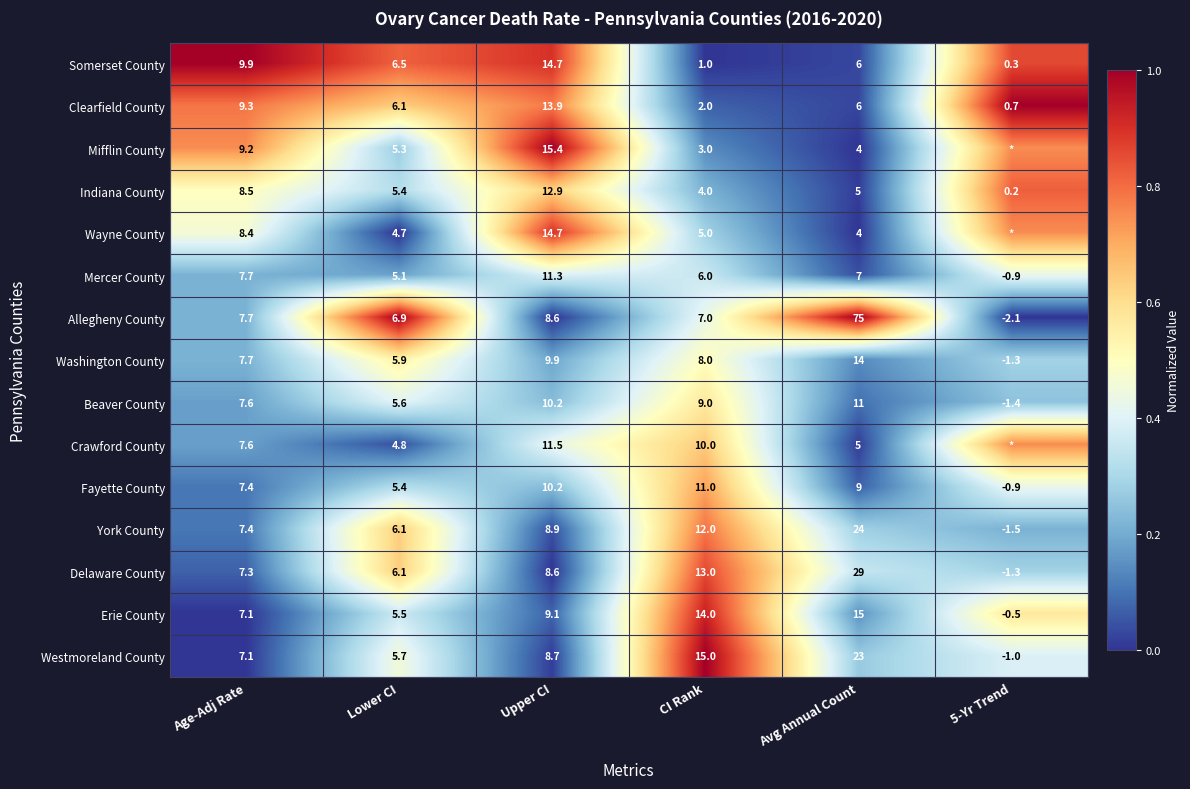

Where is Westmoreland County nearest to the value 11?

Upper CI